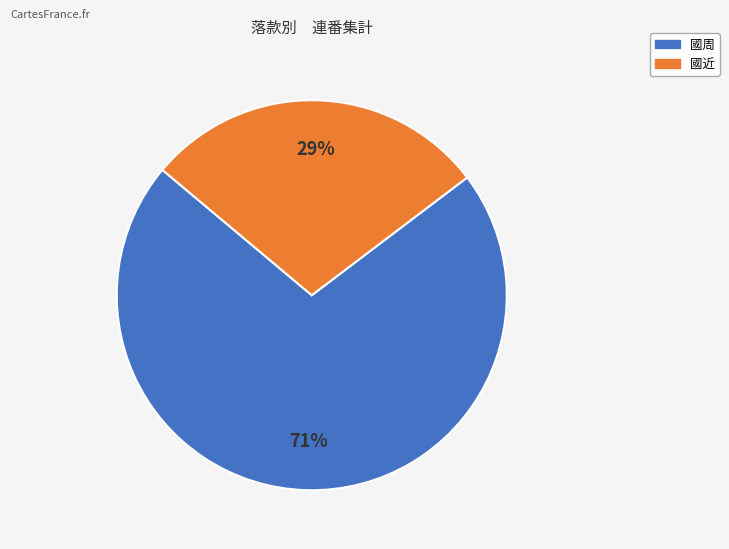

Count the number of slices in the pie.

2